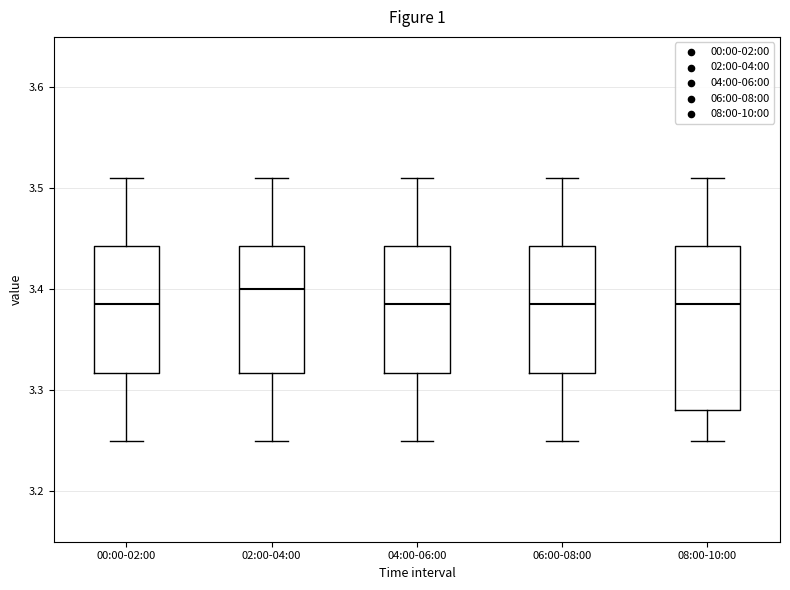

Which box's median line is the highest?

02:00-04:00